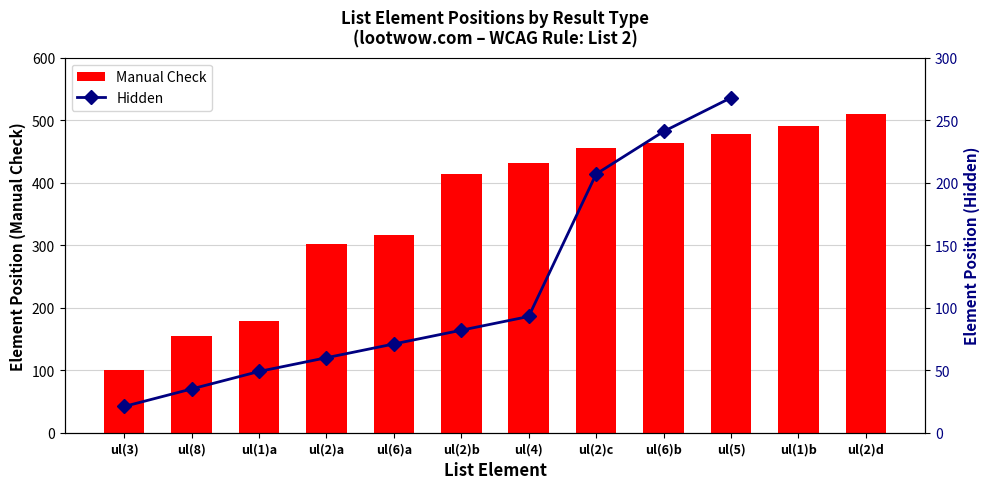

Count the number of data series in this chart.

2